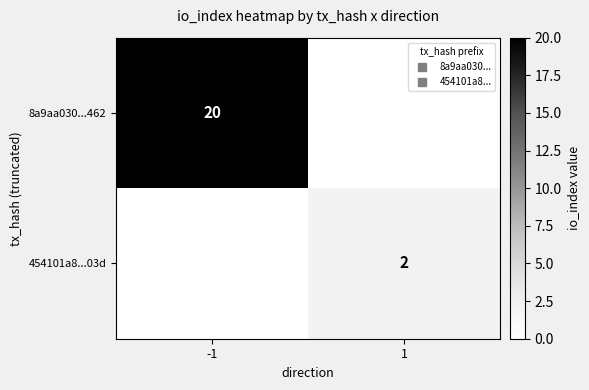

What is the difference between the 454101a8...03d values at -1 and 1?

2